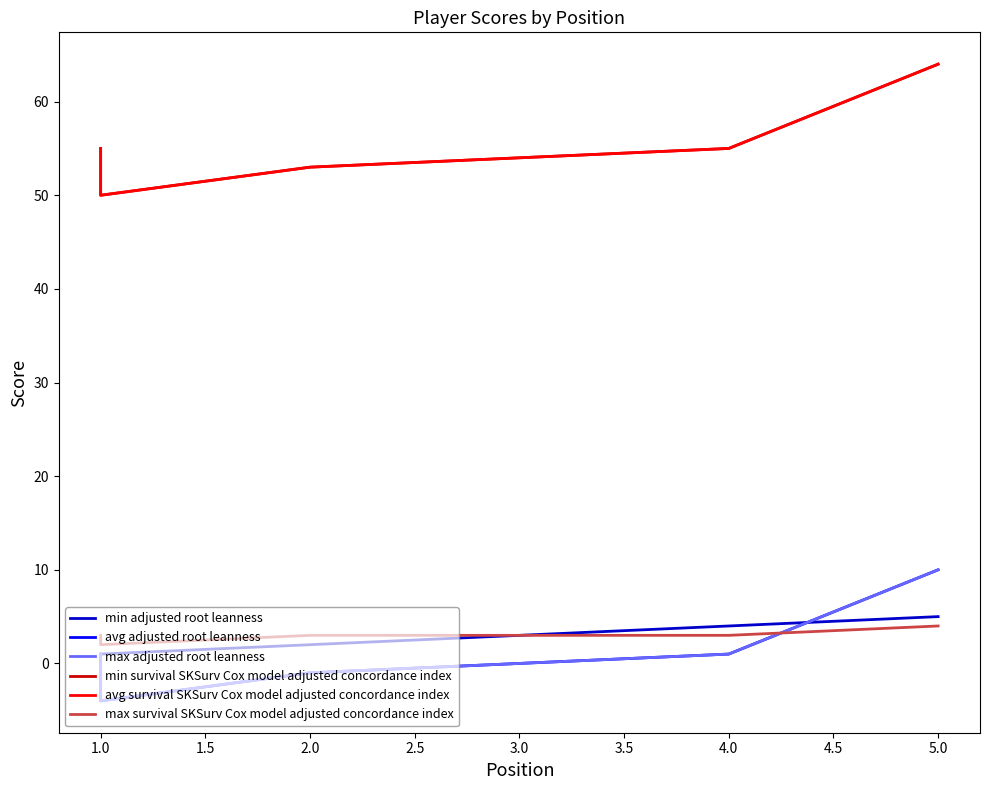

The value of min adjusted root leanness at 5.0 is 2. True or false?

False